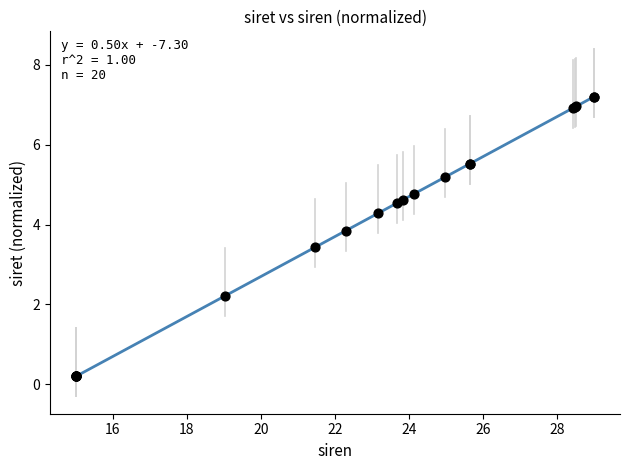

What Y value in the scatter plot is closest to 3?

3.4